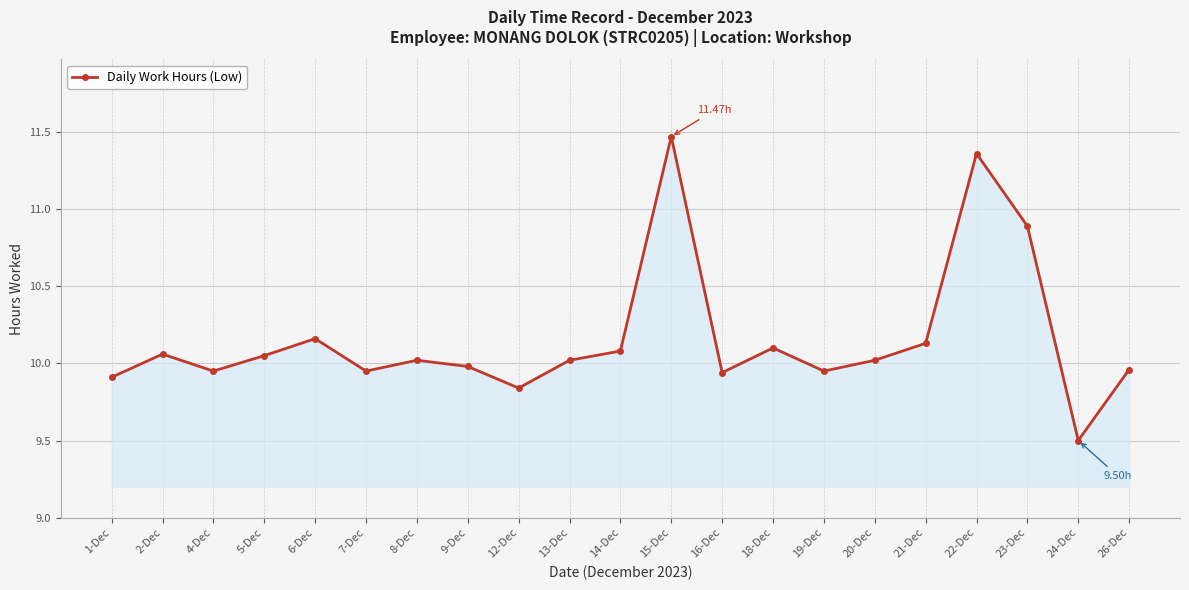

What is the change in value from 5-Dec to 15-Dec?

+1.4